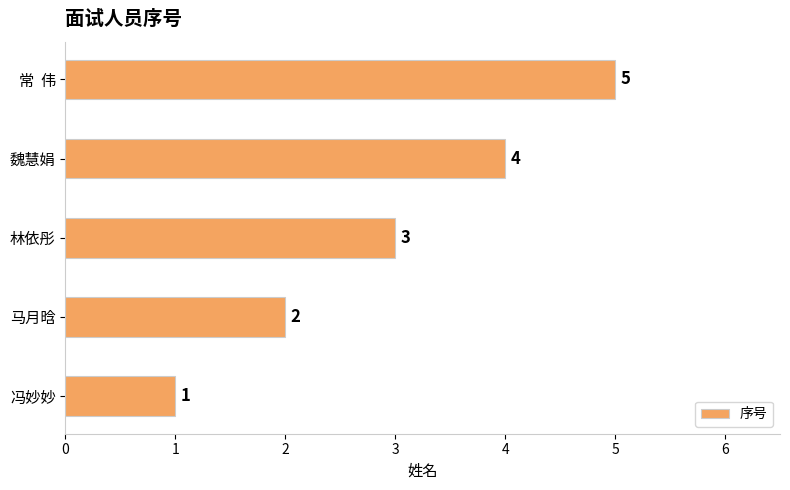

What is the average value?

3